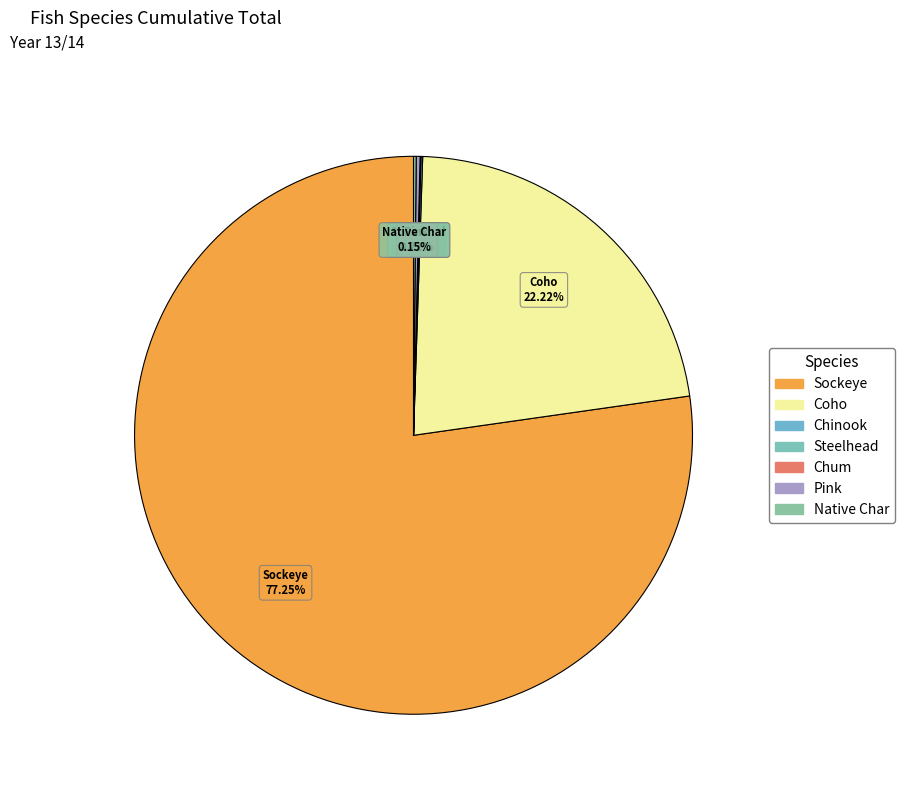

What is the ratio of the value at Coho to the value at Sockeye?

0.3